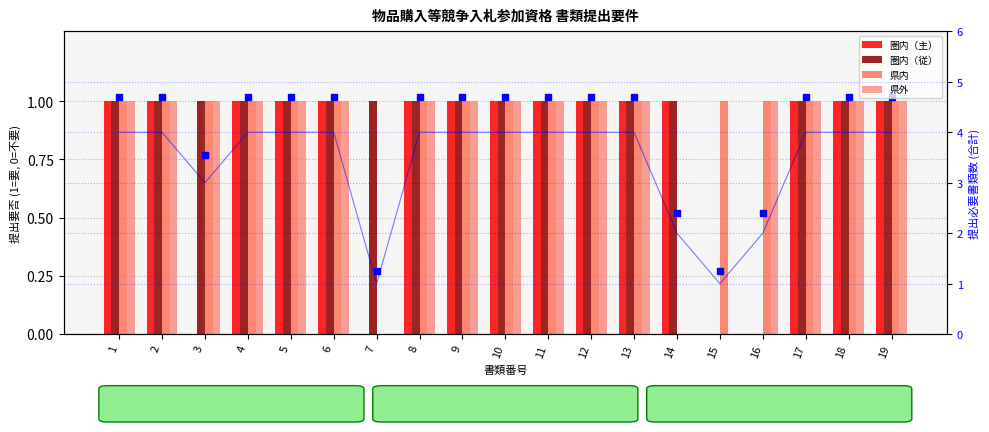

Are the bars horizontal?

No